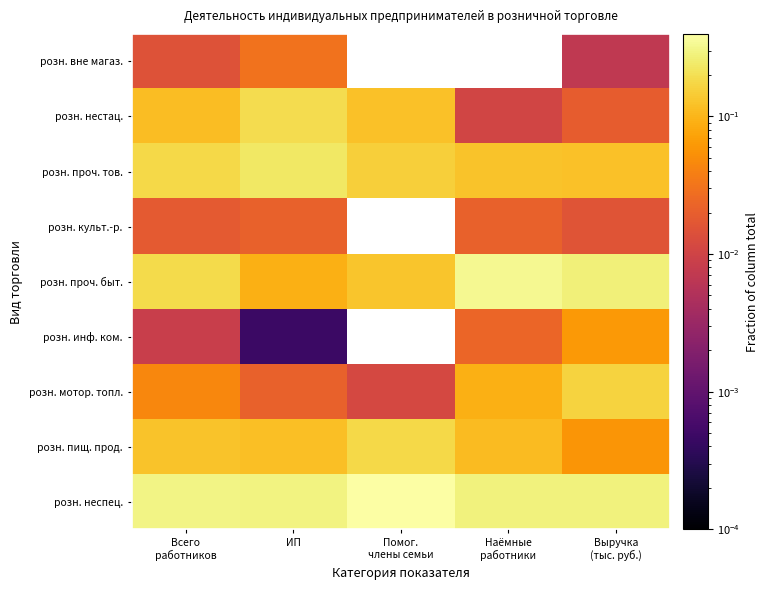

What is the difference between the highest and lowest values at Всего
работников?

0.3